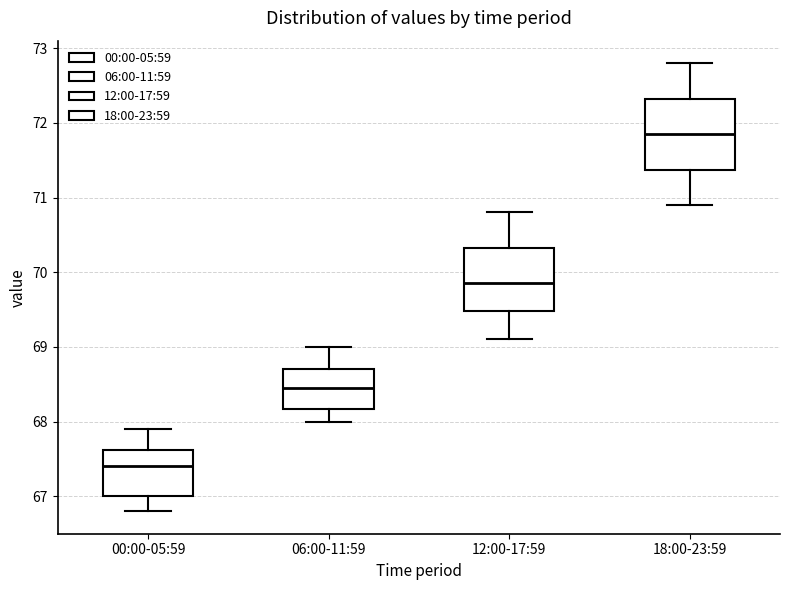

Where is the upper edge of the box for 00:00-05:59 on the y-axis? The values are not printed on the chart, so give them approximately, as read against the axis.

67.6